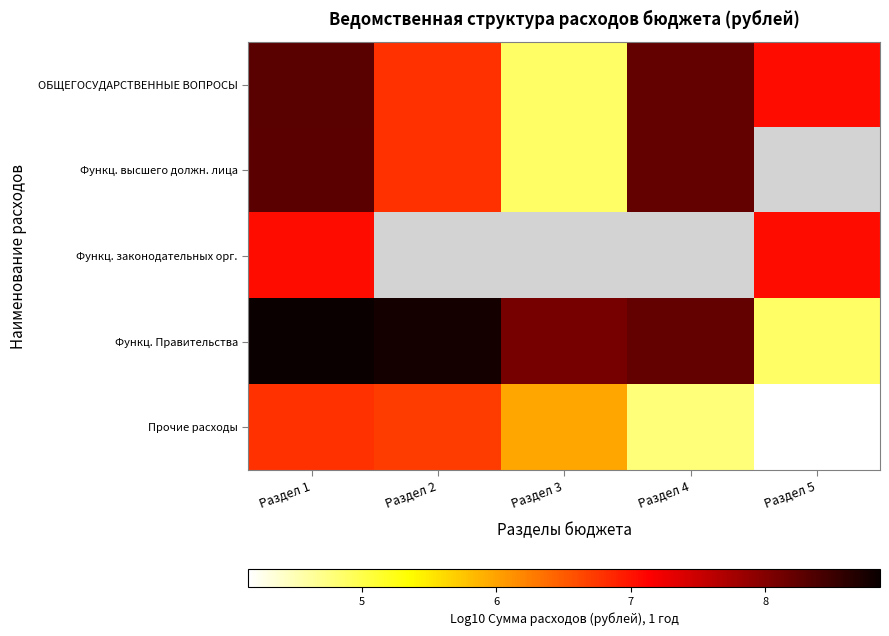

How many values in the ОБЩЕГОСУДАРСТВЕННЫЕ ВОПРОСЫ series exceed 7?

3